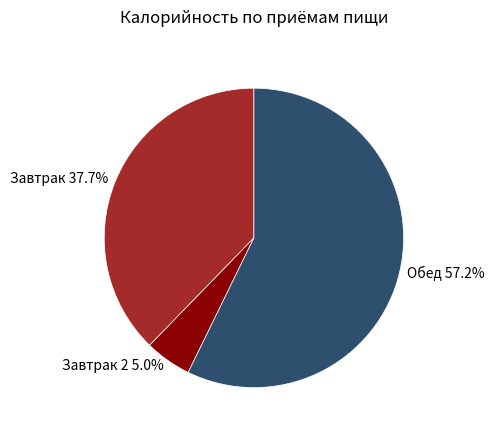

Approximately how many times larger is the value at Завтрак compared to Обед?

0.7